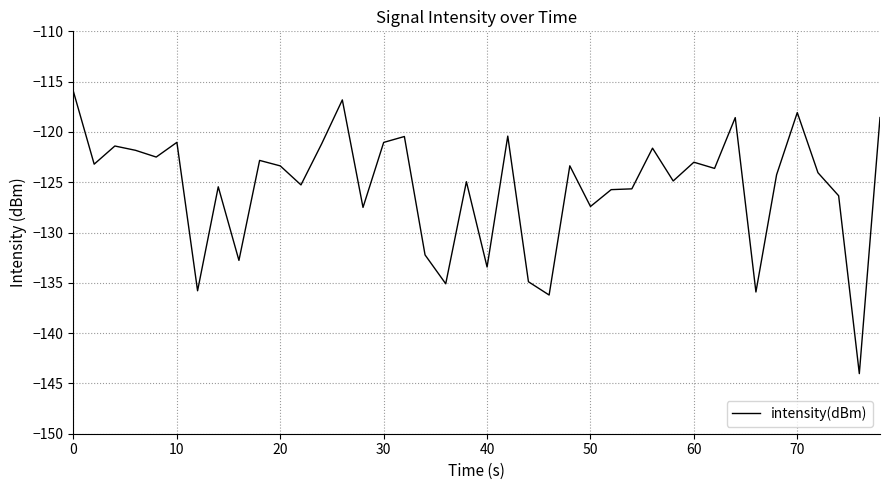

What is the greatest value displayed?

-116.0